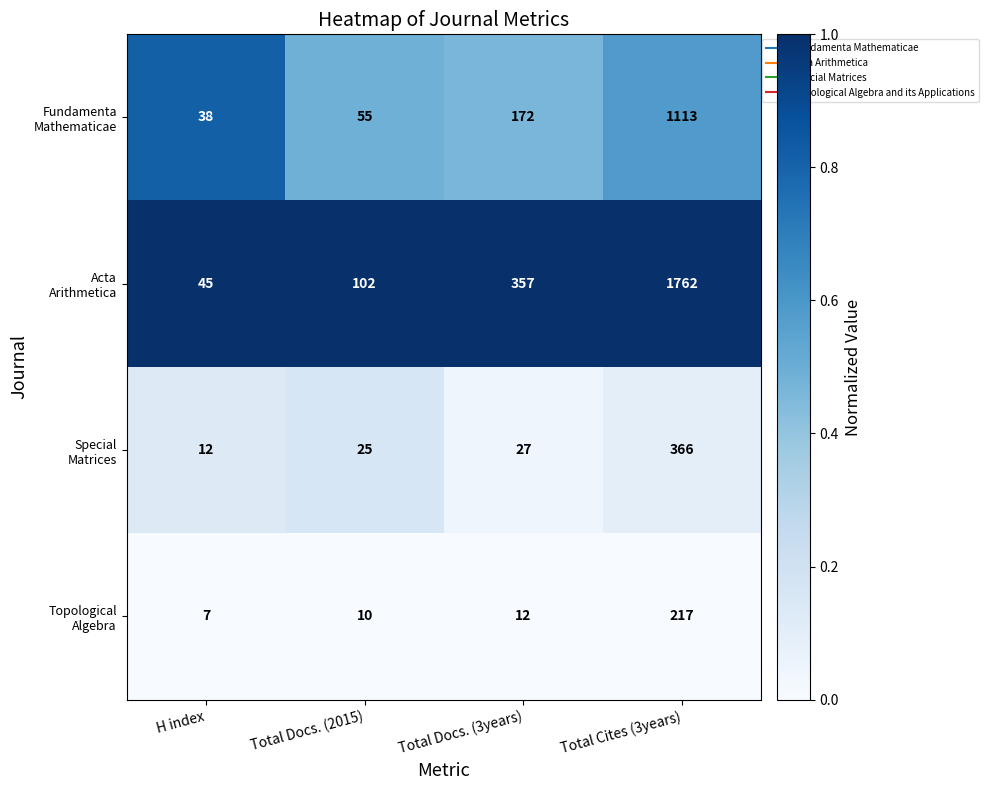

What is the difference between the highest and lowest values at Total Docs. (3years)?

345